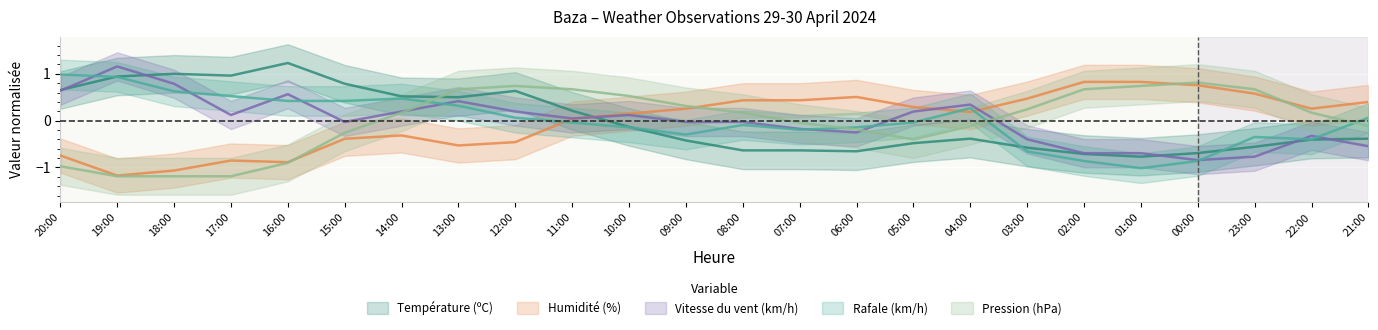

What is the difference between the maximum and minimum values in the Vitesse du vent (km/h) series?

2.0